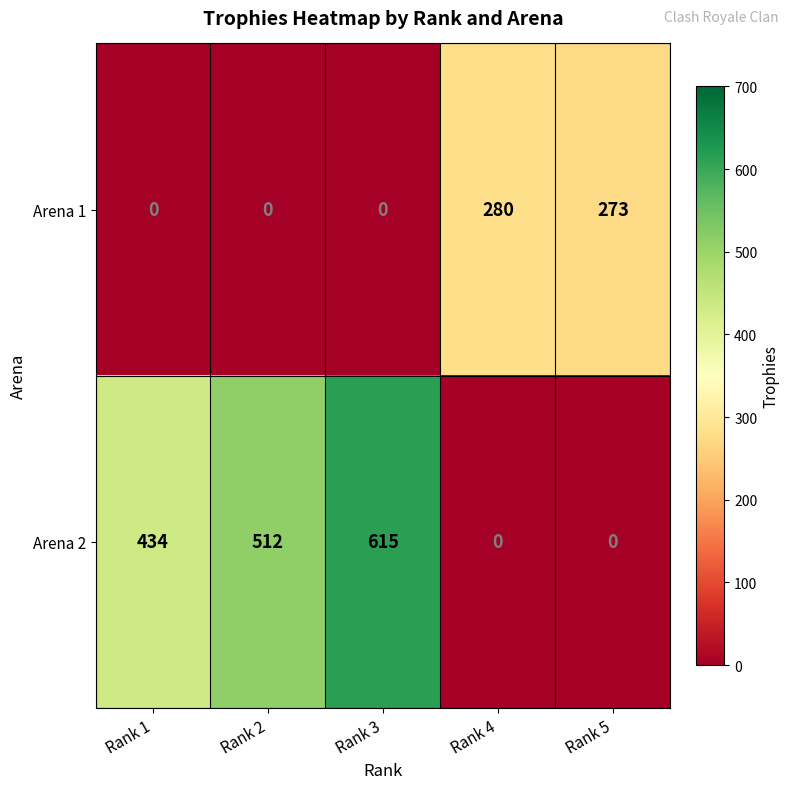

The value of Arena 2 at Rank 4 is 0. True or false?

True